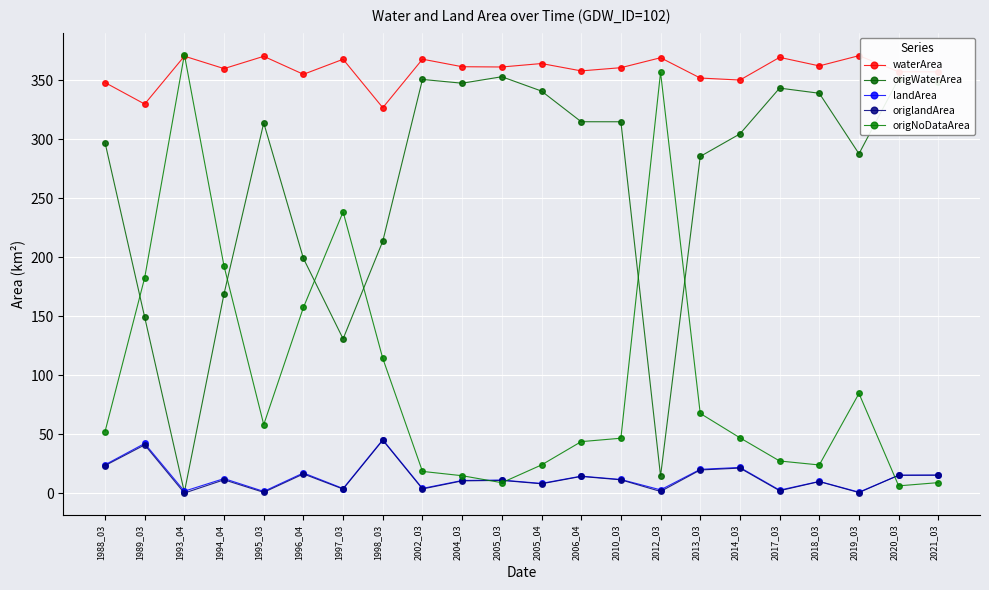

How many interior local valleys does the origNoDataArea series have?

4